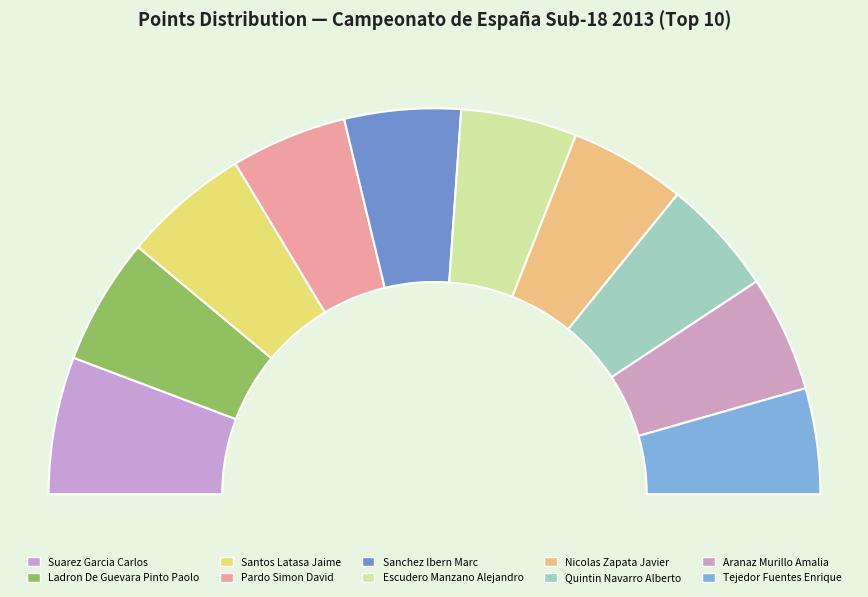

Count the number of slices in the pie.

10